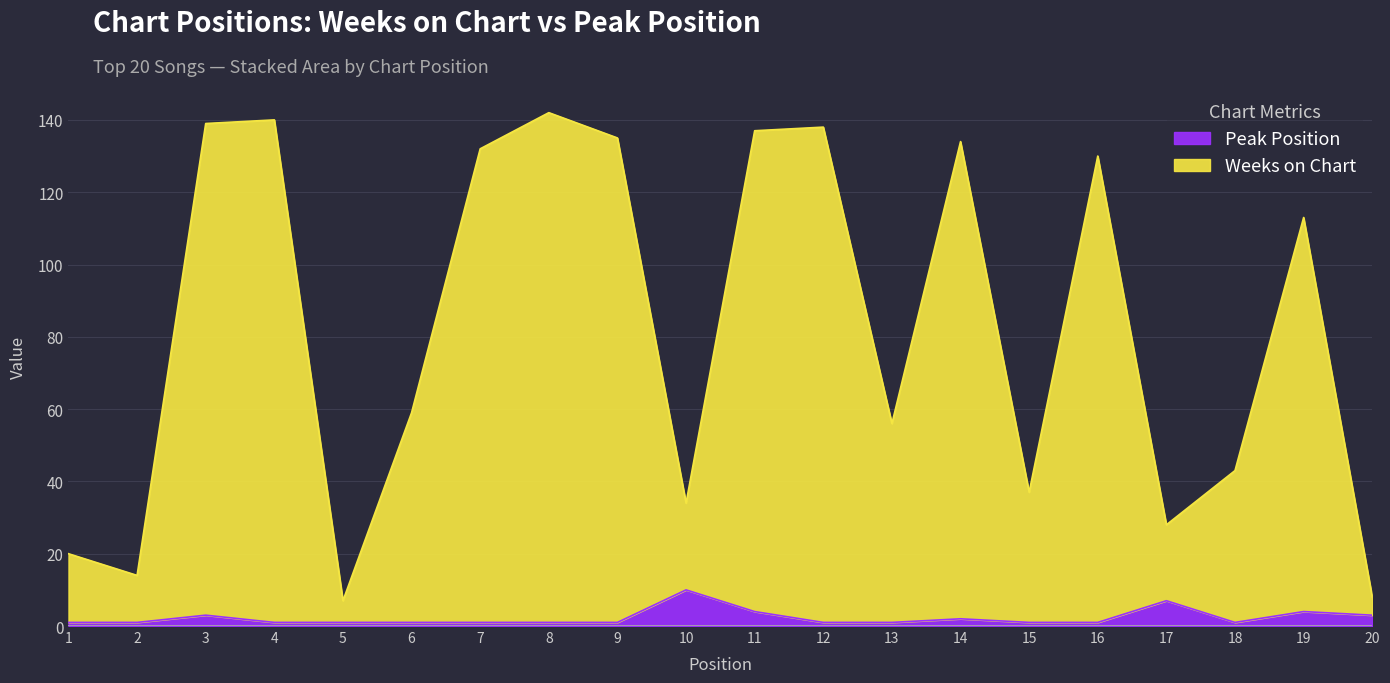

At which label does Weeks on Chart reach its peak?

8